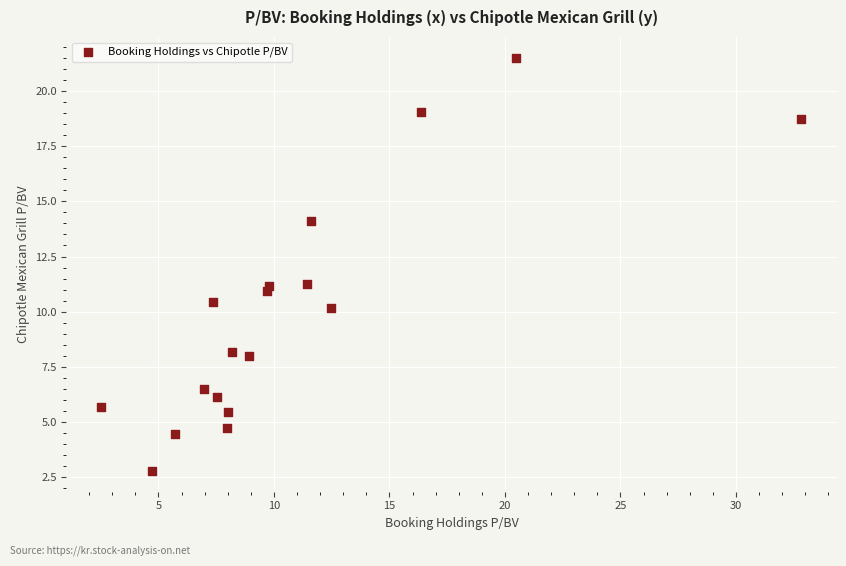

What is the range of X values (max minus min)?

30.3